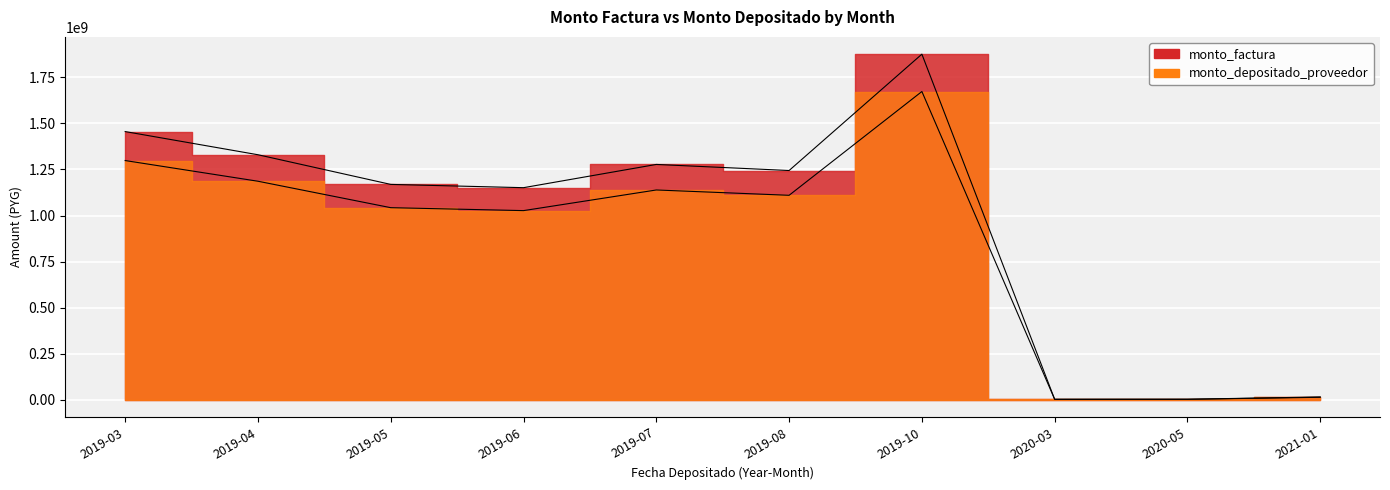

True or false: monto_factura and monto_depositado_proveedor cross at least once.

False